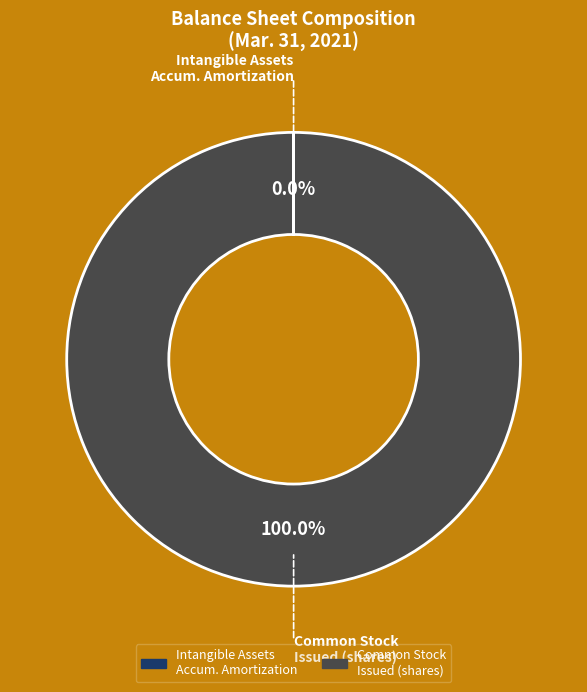

Is there any slice that represents more than half of the pie?

Yes